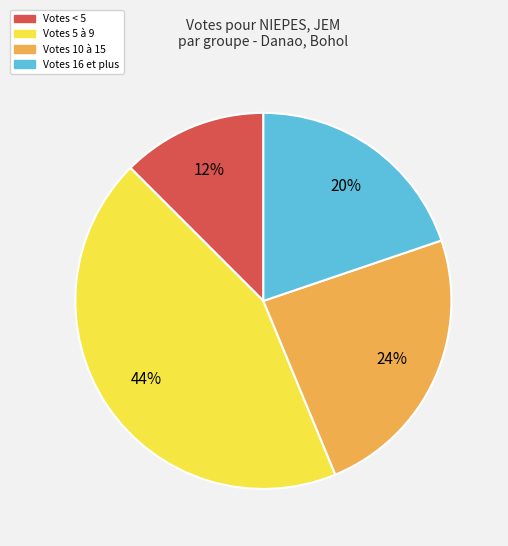

Is there any slice that represents more than half of the pie?

No